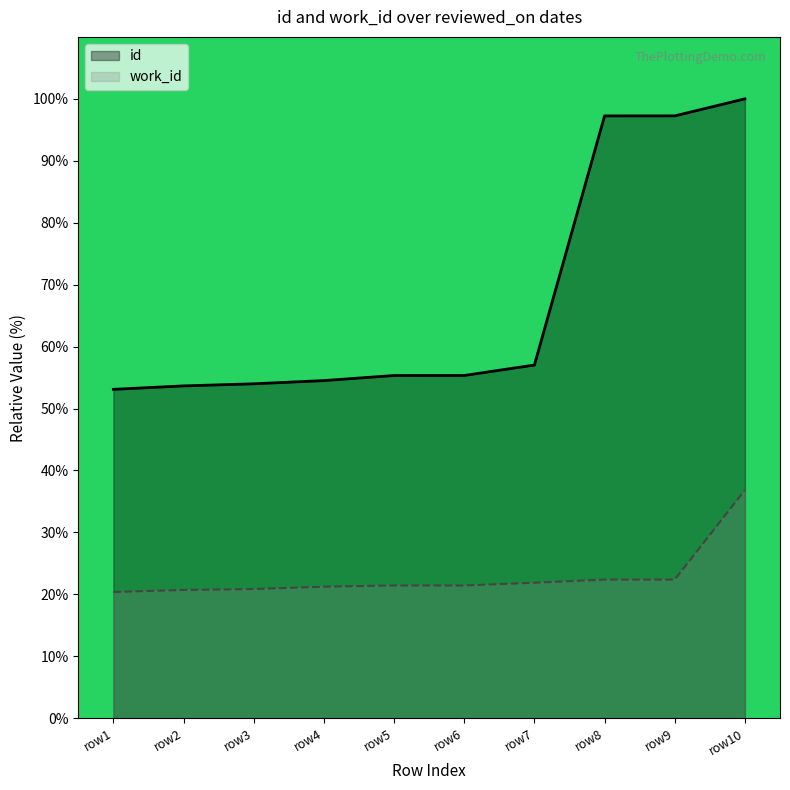

True or false: work_id and id cross at least once.

False